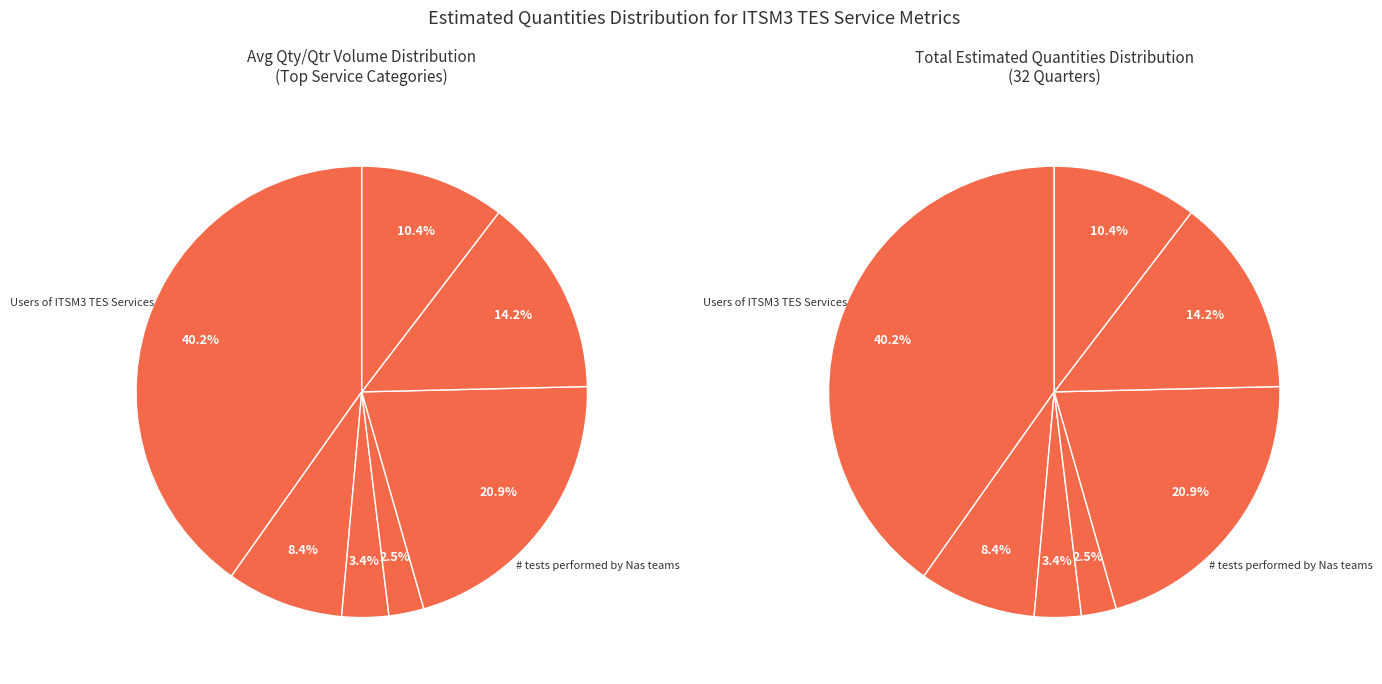

What percentage do Users of ITSM3 TES Services and Service Requests together represent?

43.6%